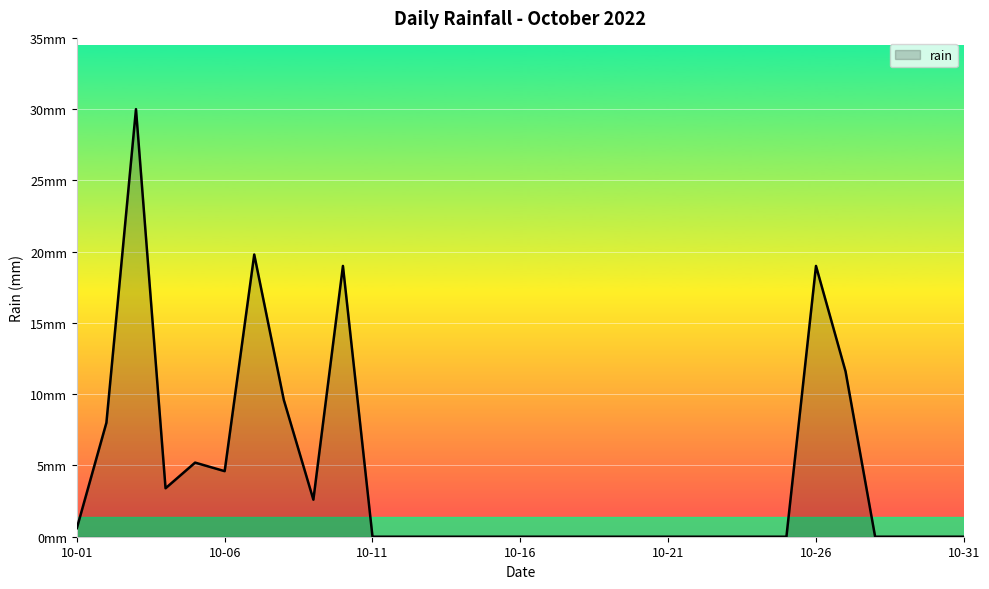

What is the difference between the maximum and second lowest values?

30.0